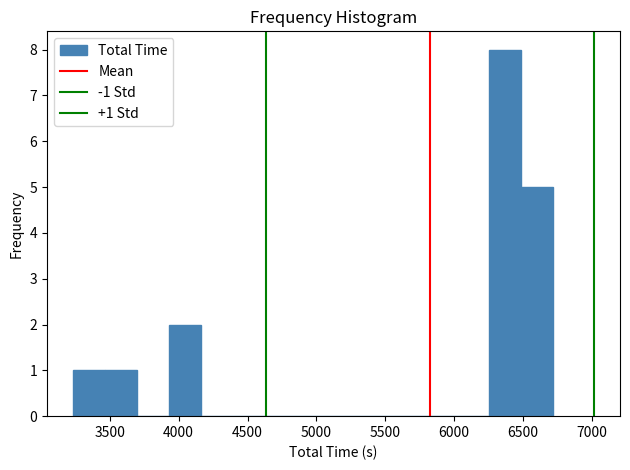

Over which range of the x-axis is the bar tallest?

6250 to 6500